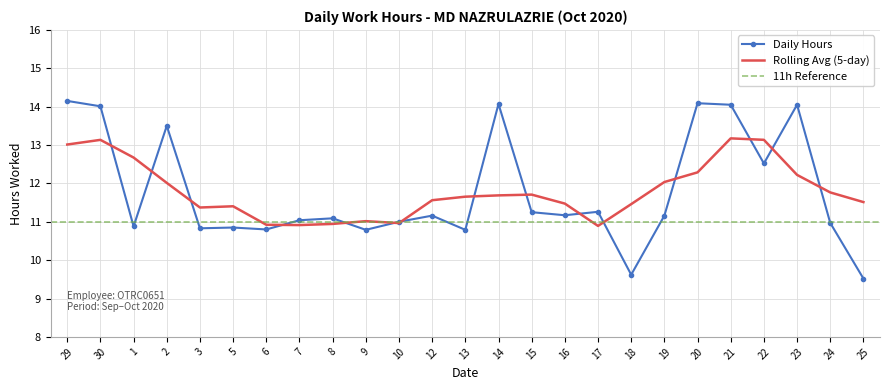

True or false: Daily Hours has a value of 14.3 at 24.

False